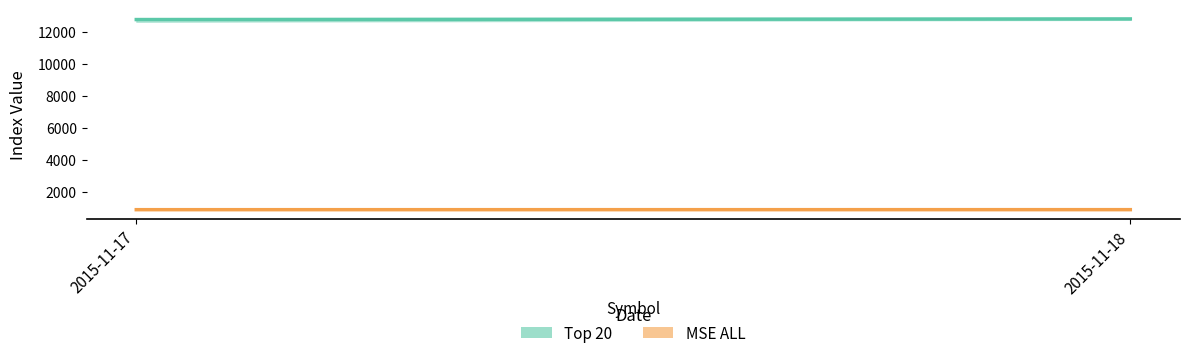

At how many categories does at least one series exceed 10308?

2